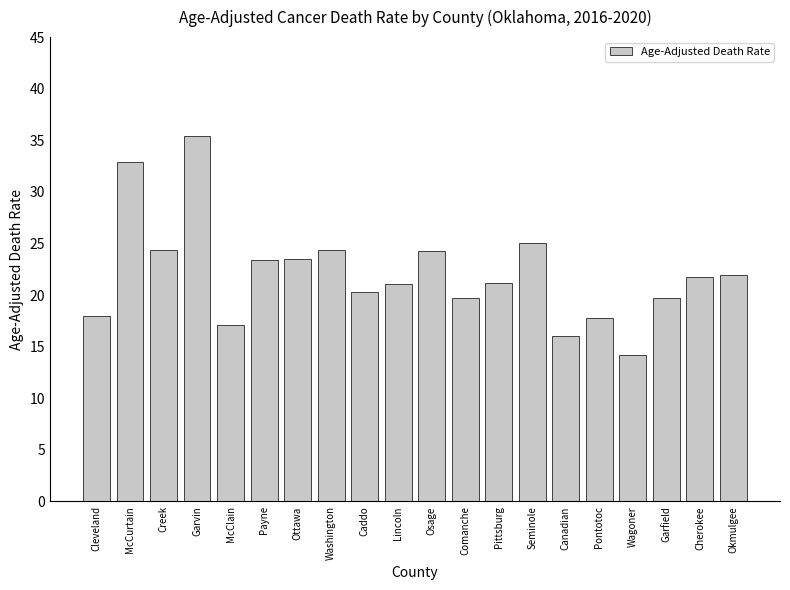

The value at Creek is 9.9. True or false?

False